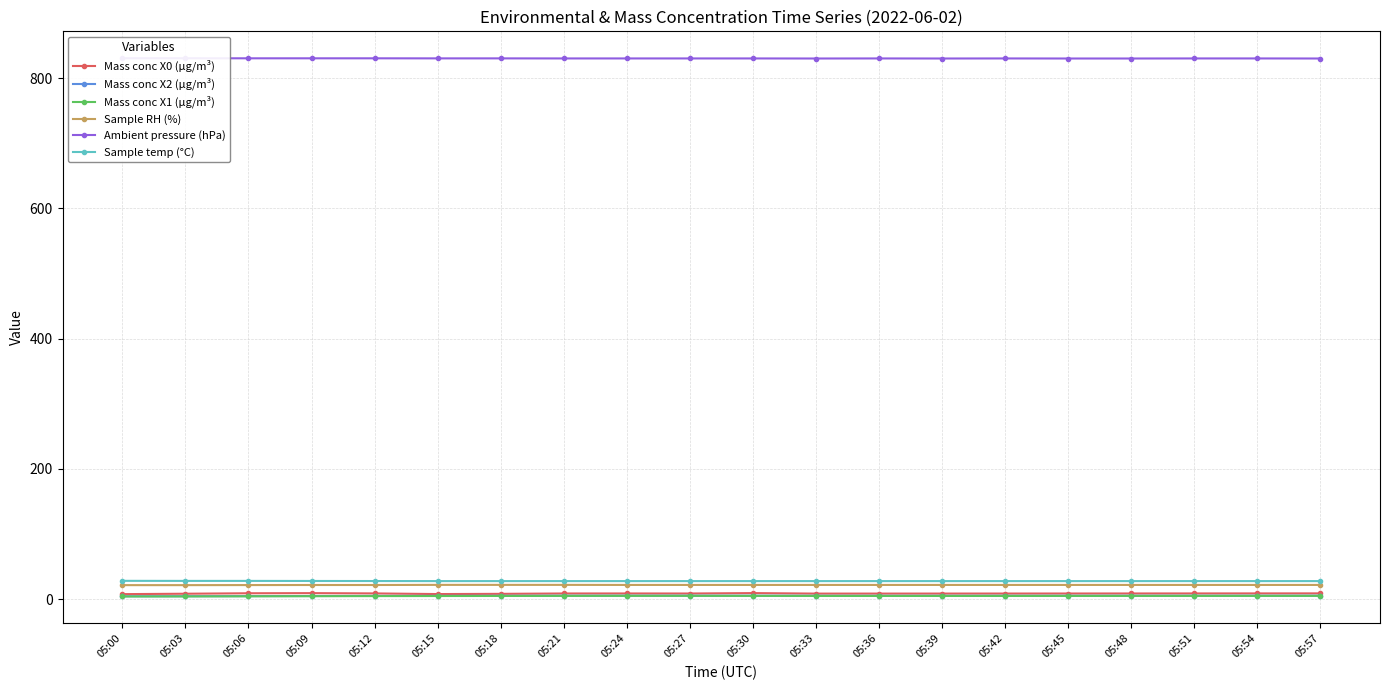

What is the highest value of the Sample temp (°C) series?

28.2